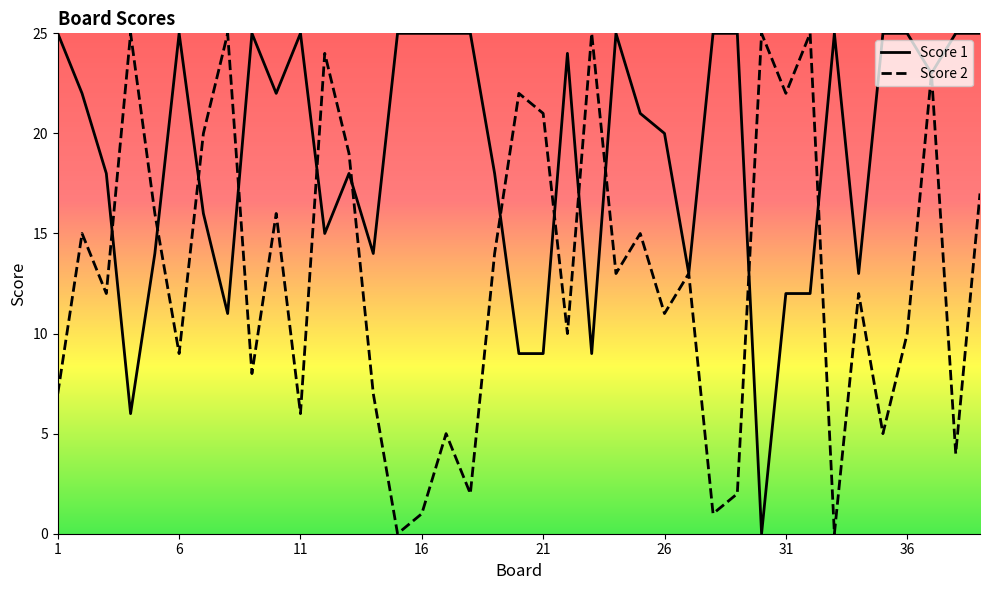

Which series has the largest total across all categories?

Score 1